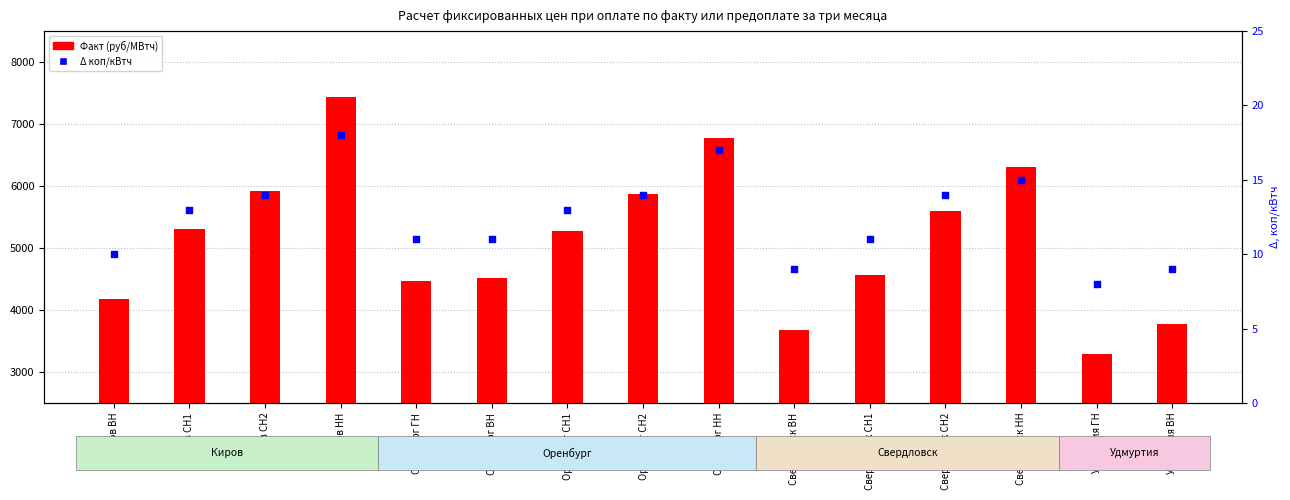

What are all the series names shown in the legend?

Факт (руб/МВтч), Δ коп/кВтч